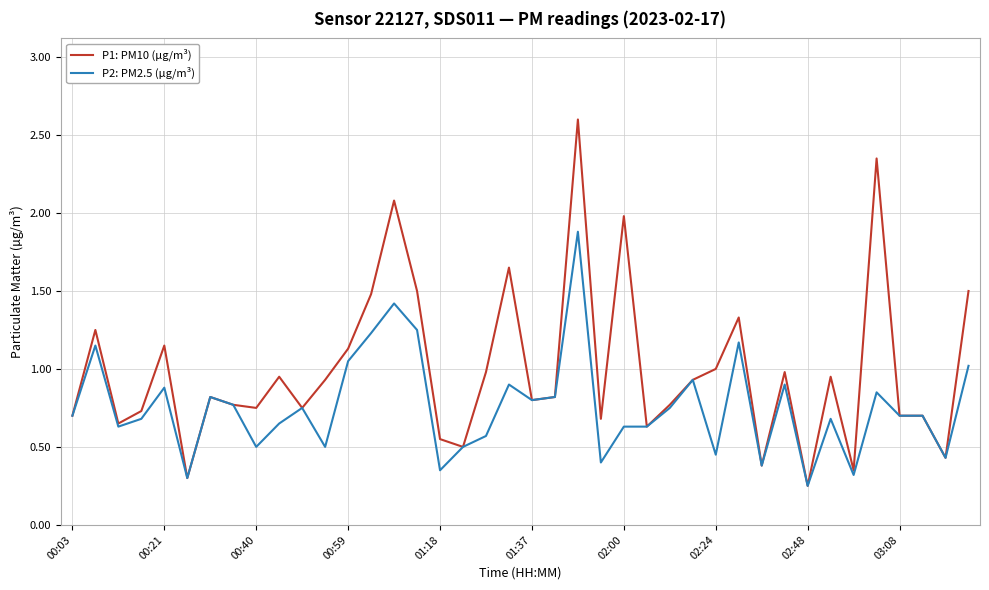

What is the highest value of the P2: PM2.5 (µg/m³) series?

1.9